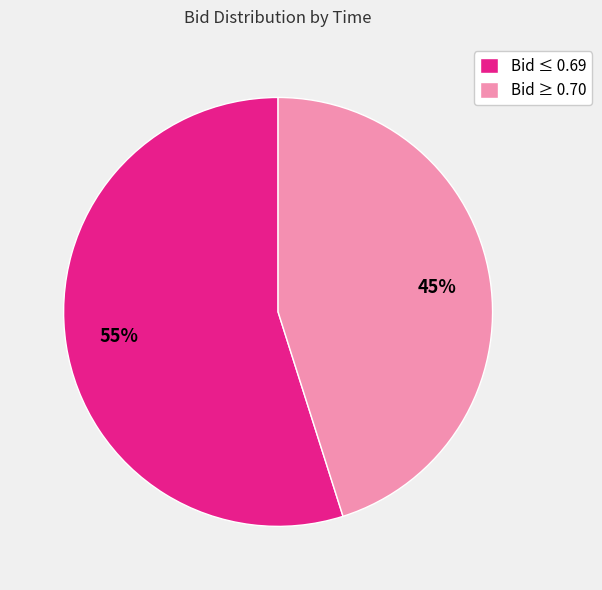

Combined, do Bid ≤ 0.69 and Bid ≥ 0.70 account for over 50%?

Yes